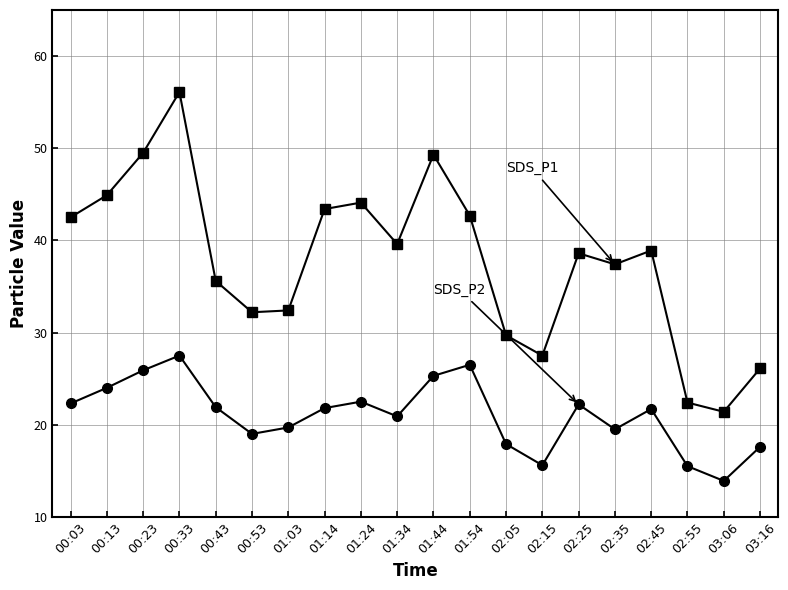

What is the label of the 5th point from the right?

02:35